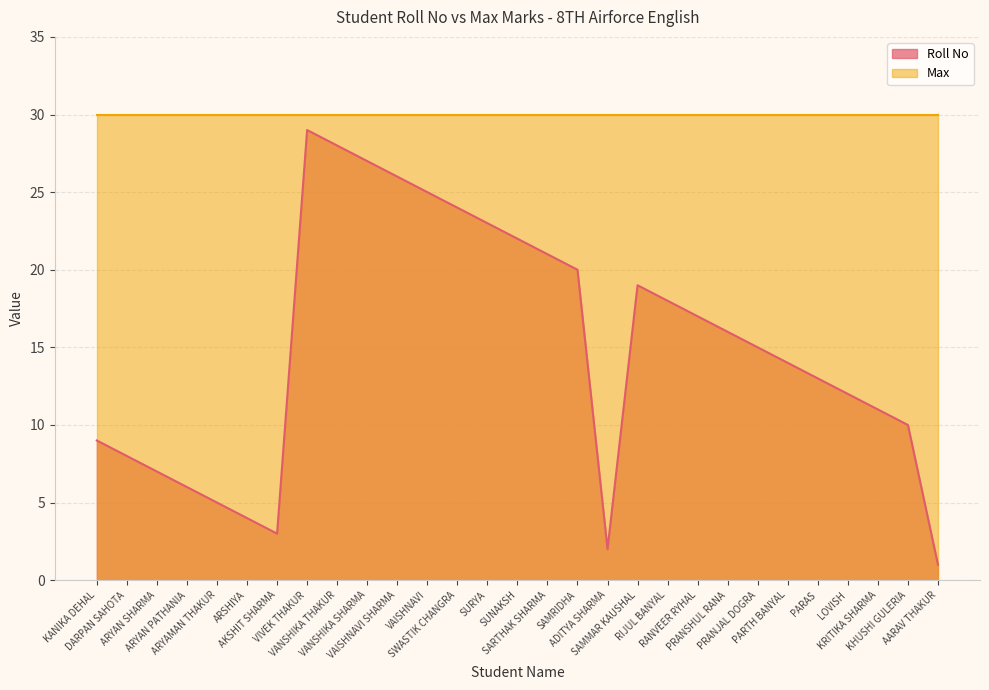

Reading right to left, what are all the values shown in this chart?

AARAV THAKUR=1	KHUSHI GULERIA=10	KRITIKA SHARMA=11	LOVISH=12	PARAS=13	PARTH BANYAL=14	PRANJAL DOGRA=15	PRANSHUL RANA=16	RANVEER RYHAL=17	RIJUL BANYAL=18	SAMMAR KAUSHAL=19	ADITYA SHARMA=2	SAMRIDHA=20	SARTHAK SHARMA=21	SUNAKSH=22	SURYA=23	SWASTIK CHANGRA=24	VAISHNAVI=25	VAISHNAVI SHARMA=26	VANSHIKA SHARMA=27	VANSHIKA THAKUR=28	VIVEK THAKUR=29	AKSHIT SHARMA=3	ARSHIYA=4	ARYAMAN THAKUR=5	ARYAN PATHANIA=6	ARYAN SHARMA=7	DARPAN SAHOTA=8	KANIKA DEHAL=9